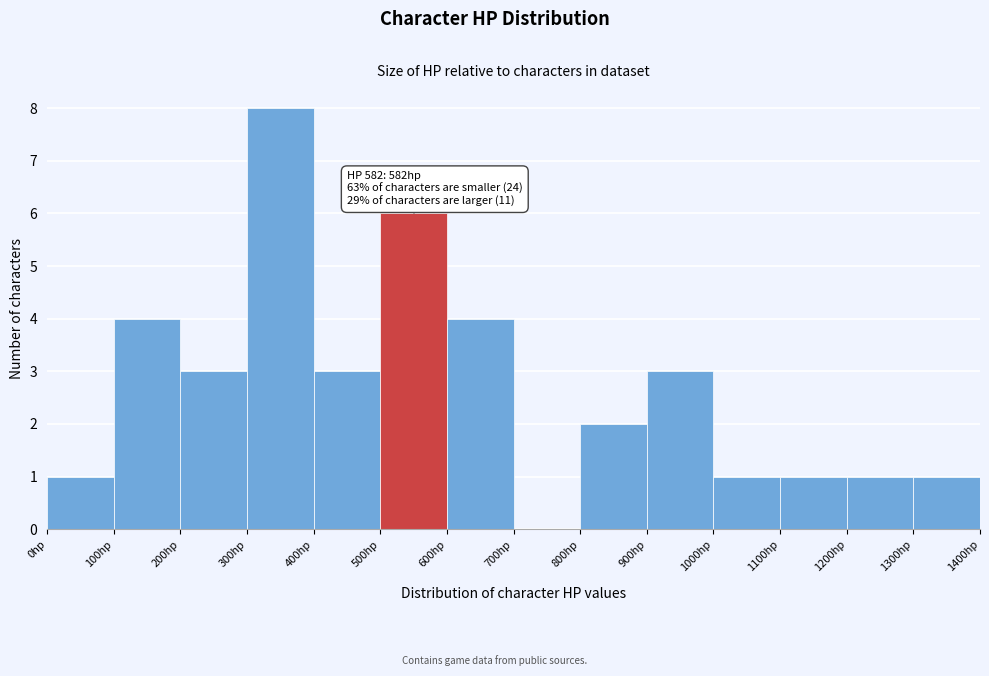

Over which range of the x-axis is the bar tallest?

300 to 400